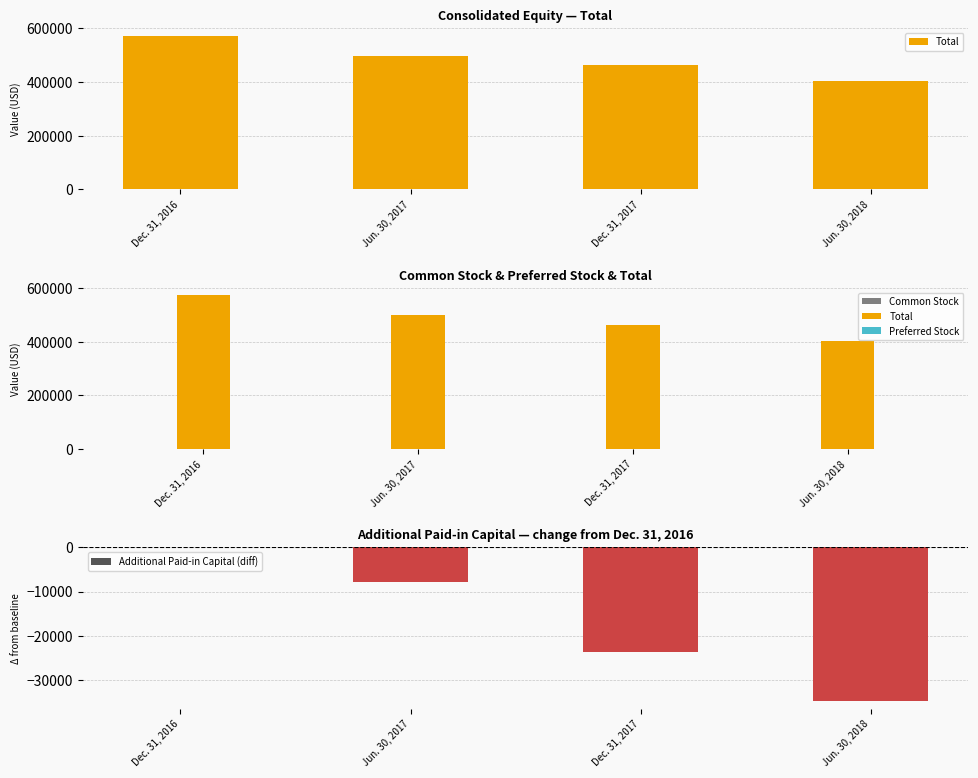

What is the sum of all Total values?

1938482